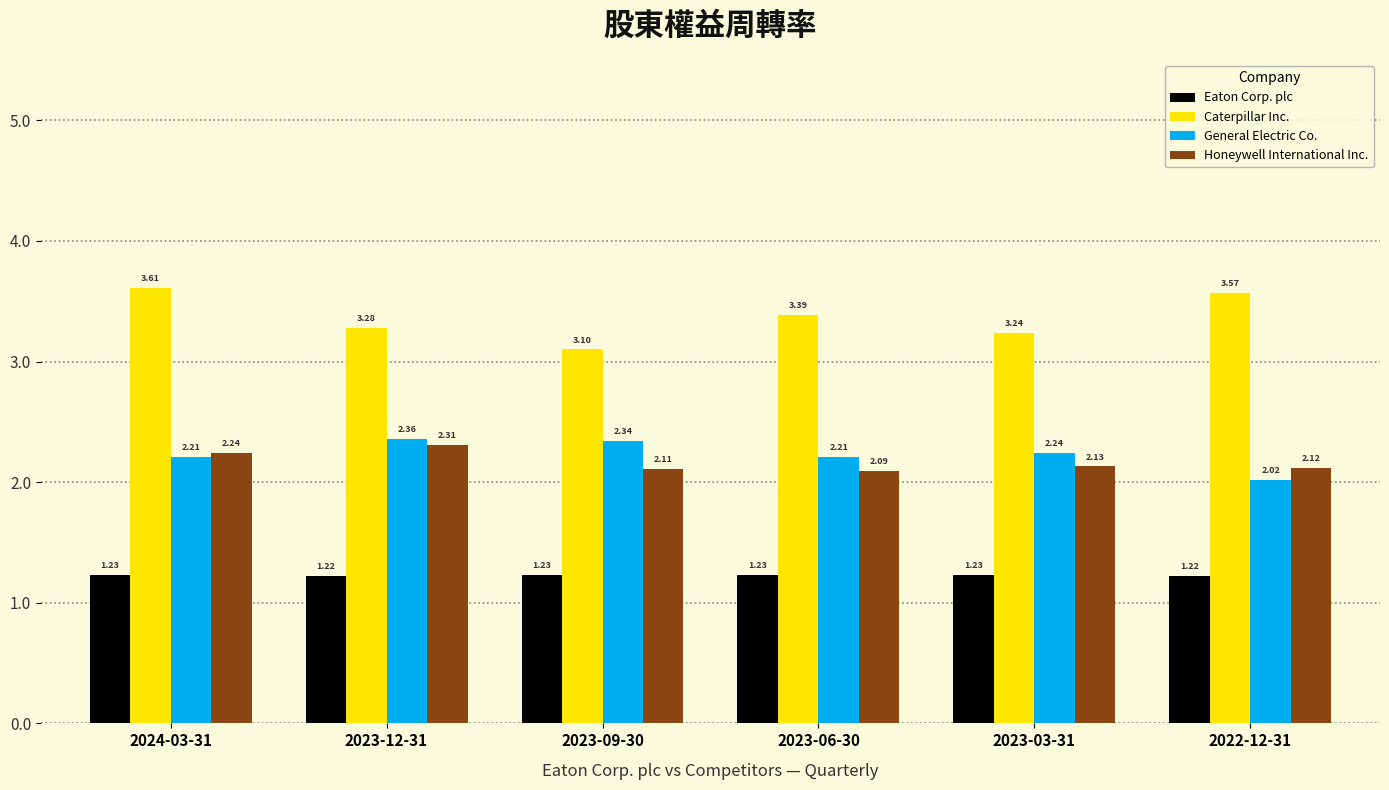

How many distinct data groups are displayed?

4